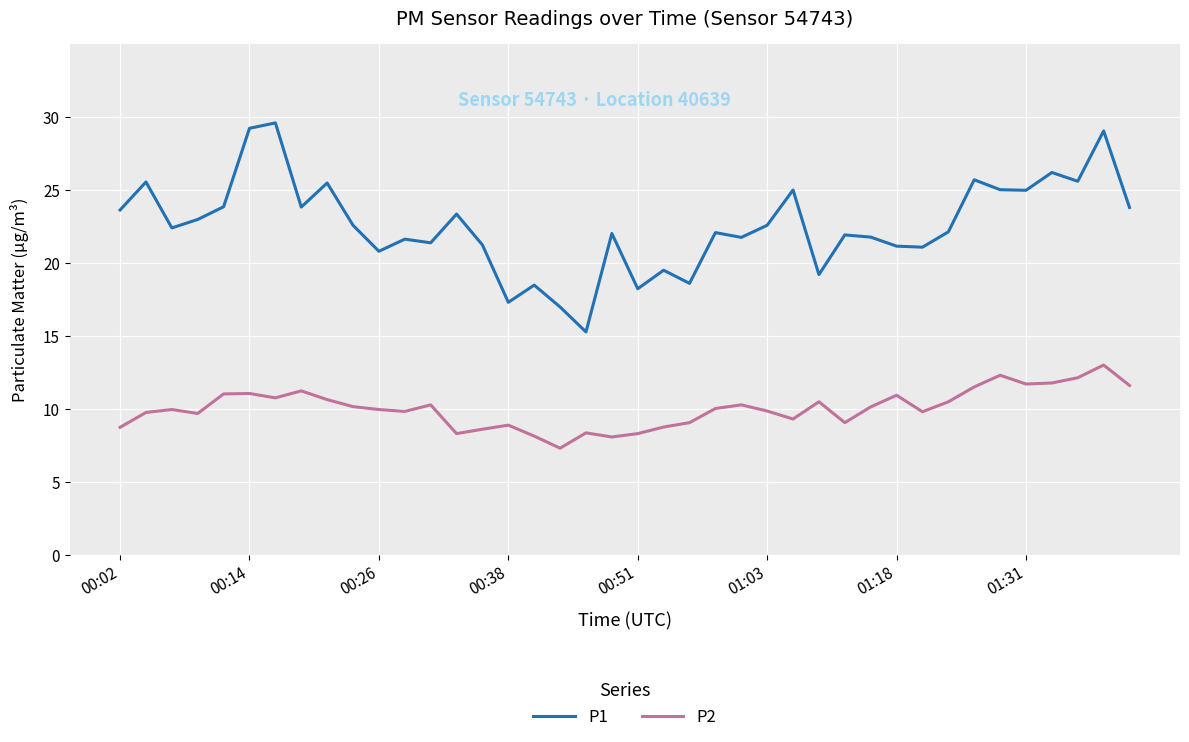

What are all the series names shown in the legend?

P1, P2